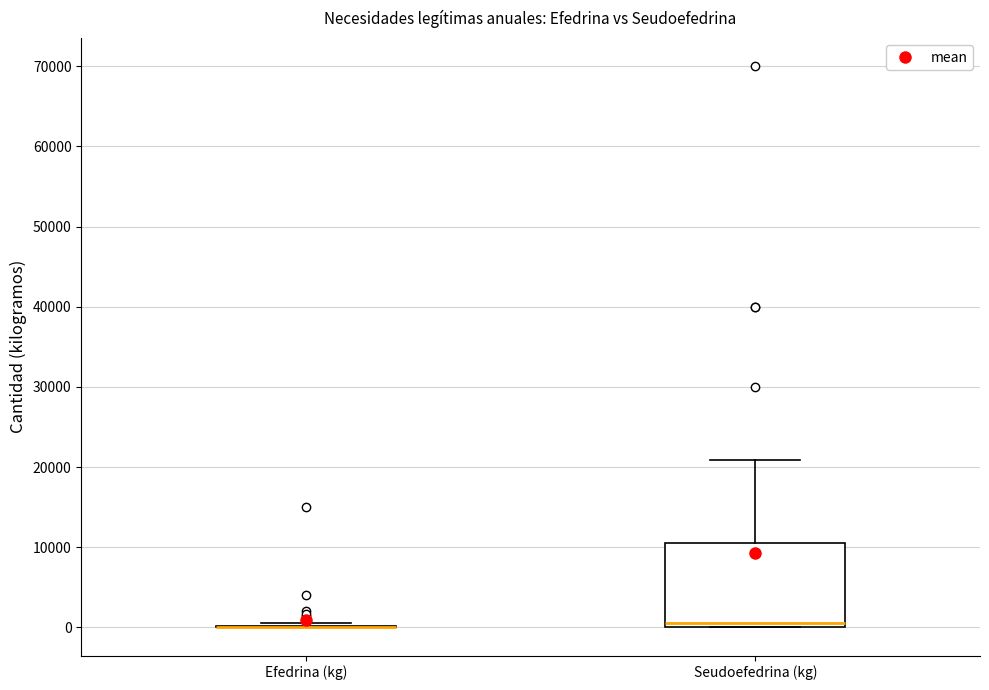

Where is the upper edge of the box for Seudoefedrina (kg) on the y-axis? The values are not printed on the chart, so give them approximately, as read against the axis.

11000